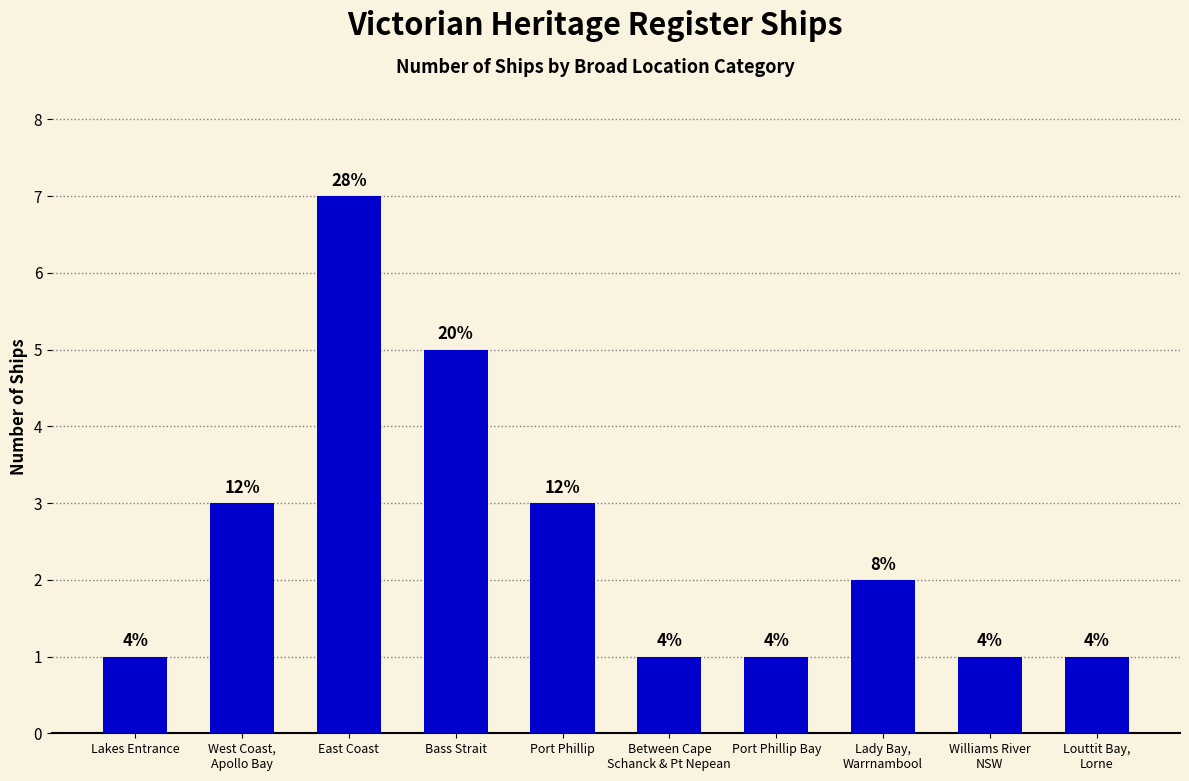

Reading right to left, what are all the values shown in this chart?

1	1	2	1	1	3	5	7	3	1